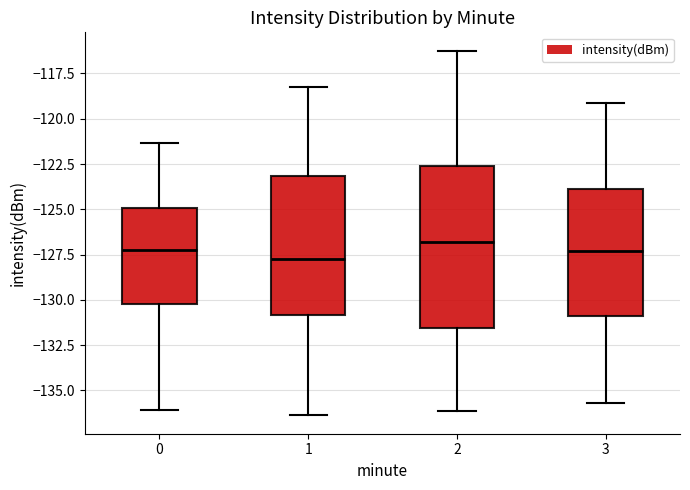

Where is the upper edge of the box at x = 3 on the y-axis? The values are not printed on the chart, so give them approximately, as read against the axis.

-124.0